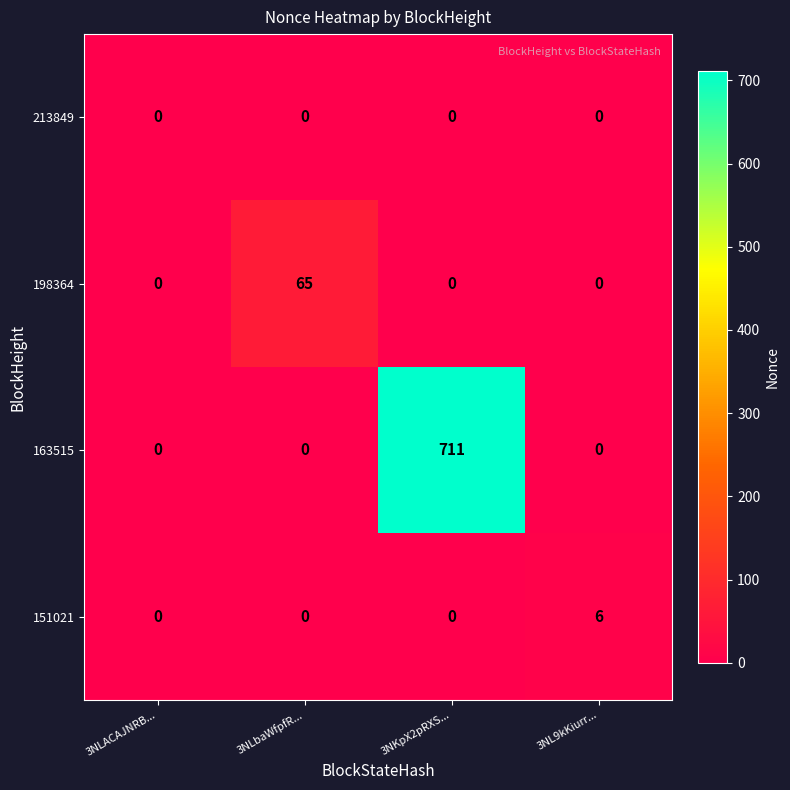

Between 3NLACAJNRB... and 3NLbaWfpfR..., which series saw the biggest shift?

198364